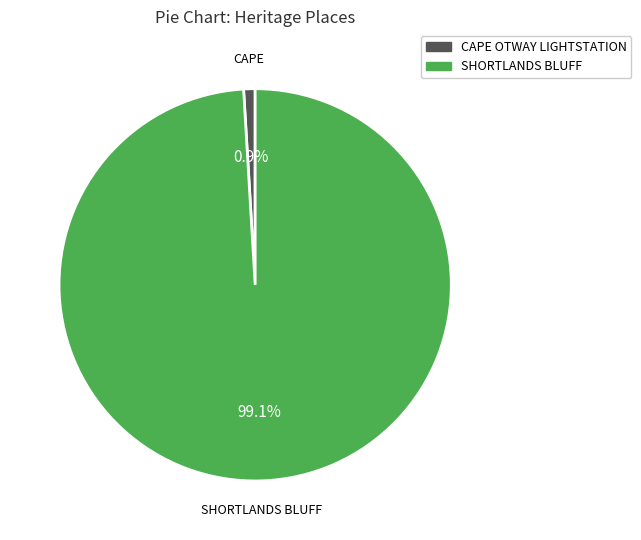

The SHORTLANDS BLUFF slice represents 99% of the pie. True or false?

True